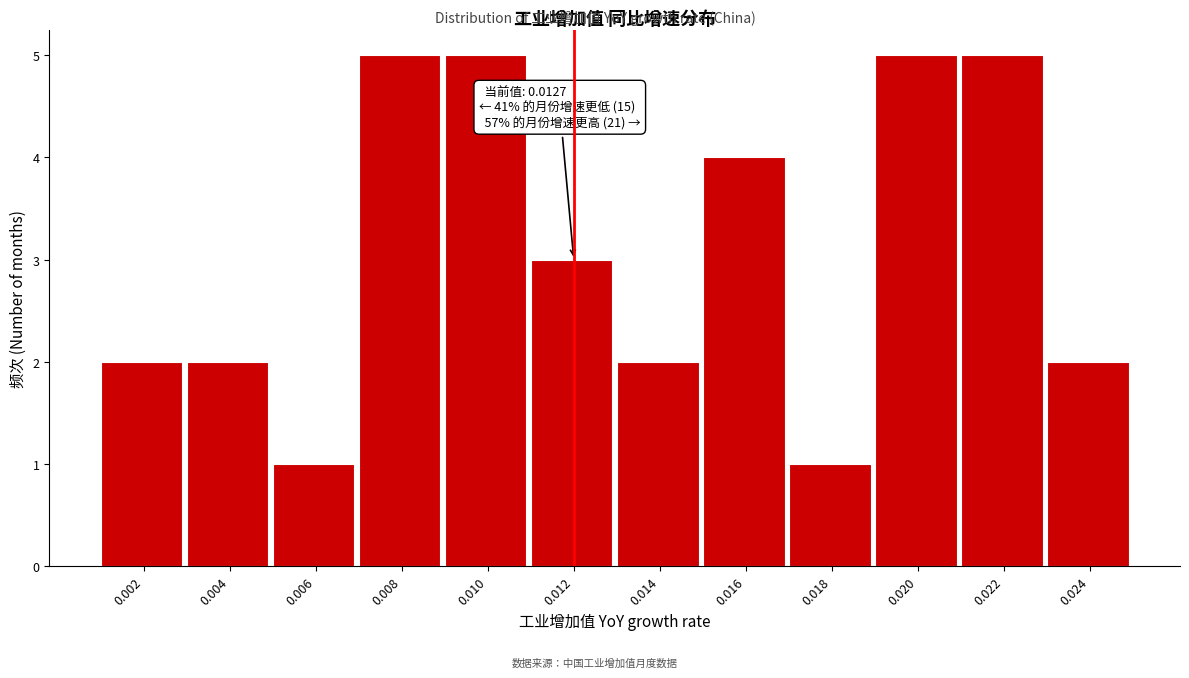

Reading left to right, what are all the values shown in this chart?

0.002=2	0.004=2	0.006=1	0.008=5	0.010=5	0.012=3	0.014=2	0.016=4	0.018=1	0.020=5	0.022=5	0.024=2